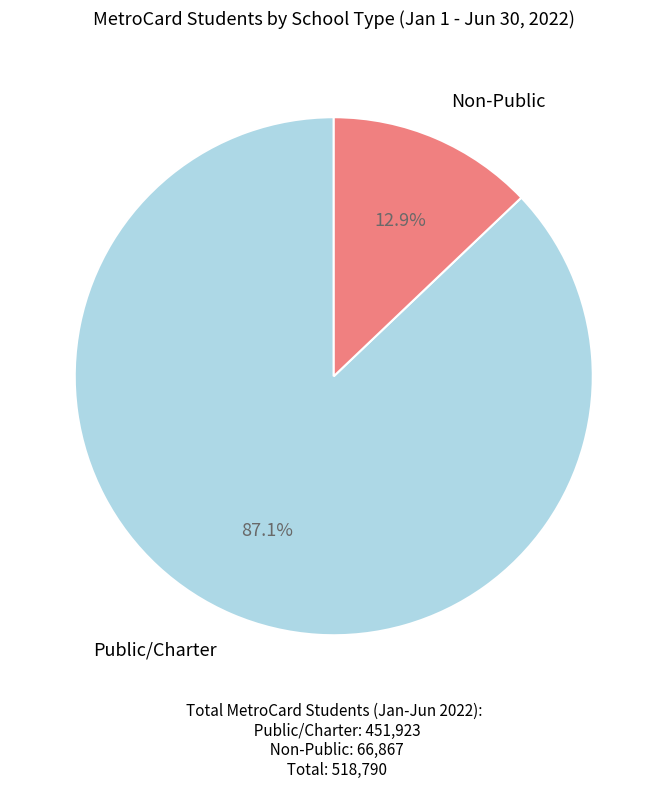

The Public/Charter slice represents 87% of the pie. True or false?

True